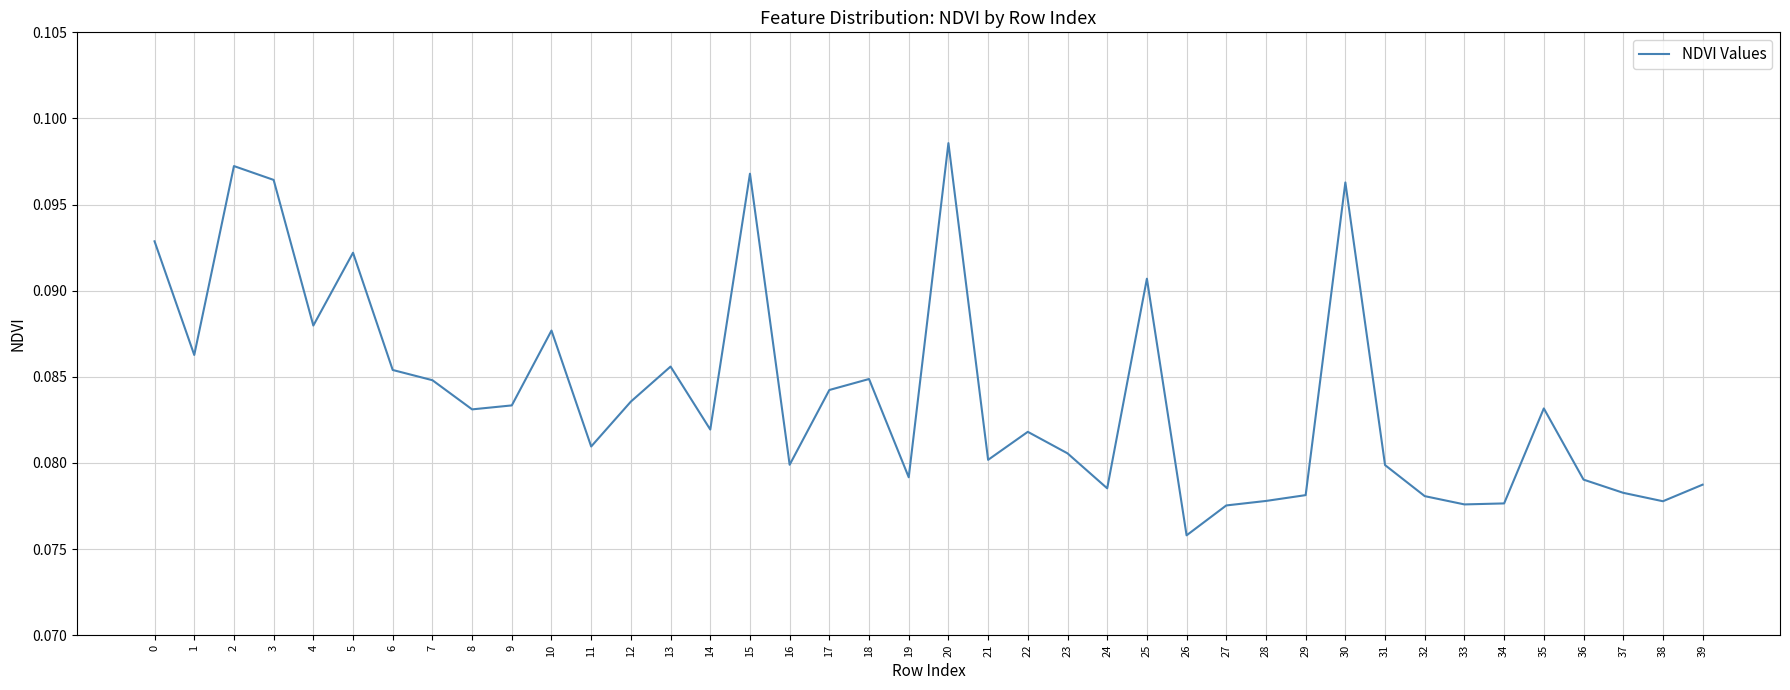

Which label corresponds to the smallest value in the chart?

26